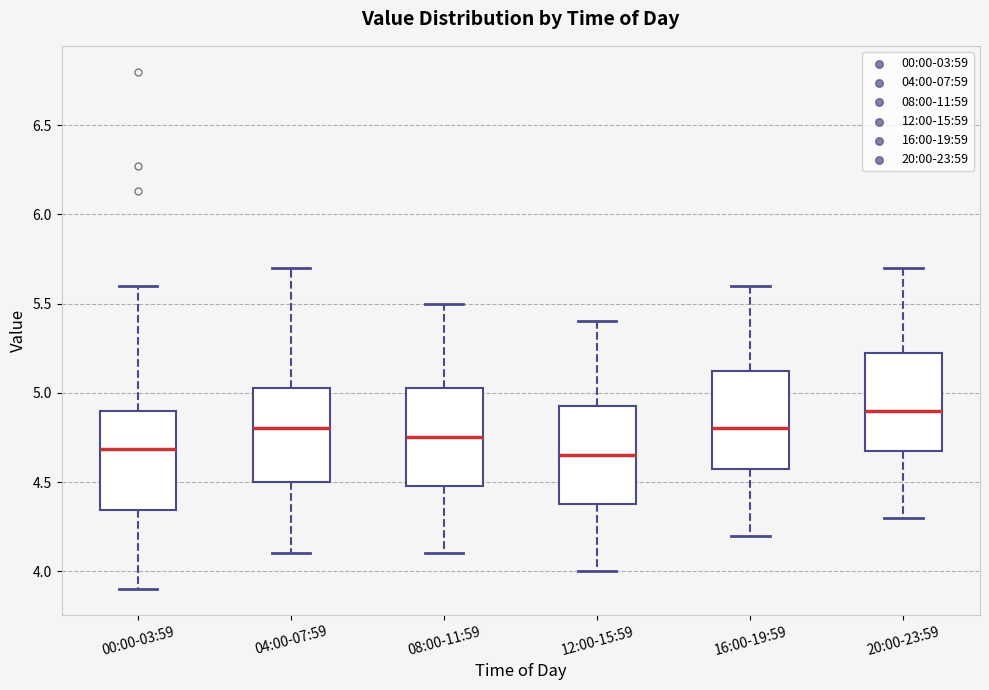

Where is the upper edge of the box for 08:00-11:59 on the y-axis? The values are not printed on the chart, so give them approximately, as read against the axis.

5.05